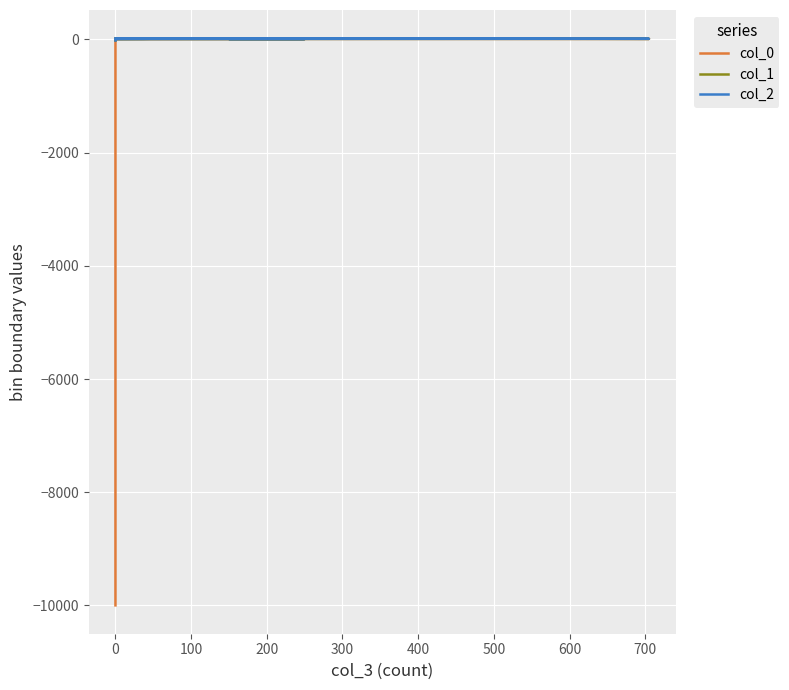

The col_2 series shows 4.0 at 0. True or false?

True